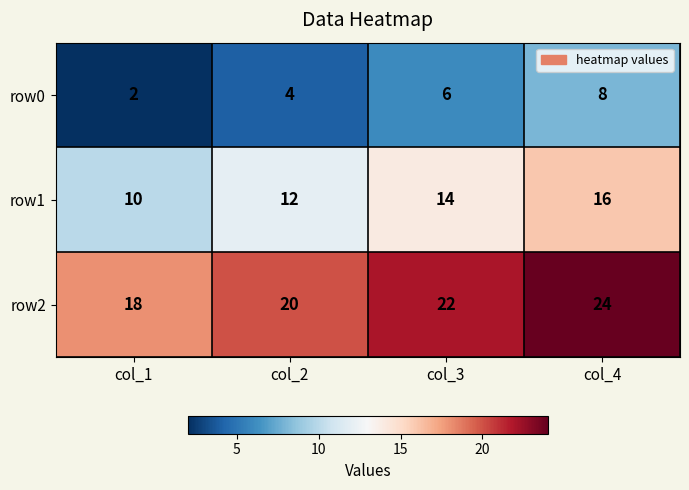

What is the greatest value displayed?

24